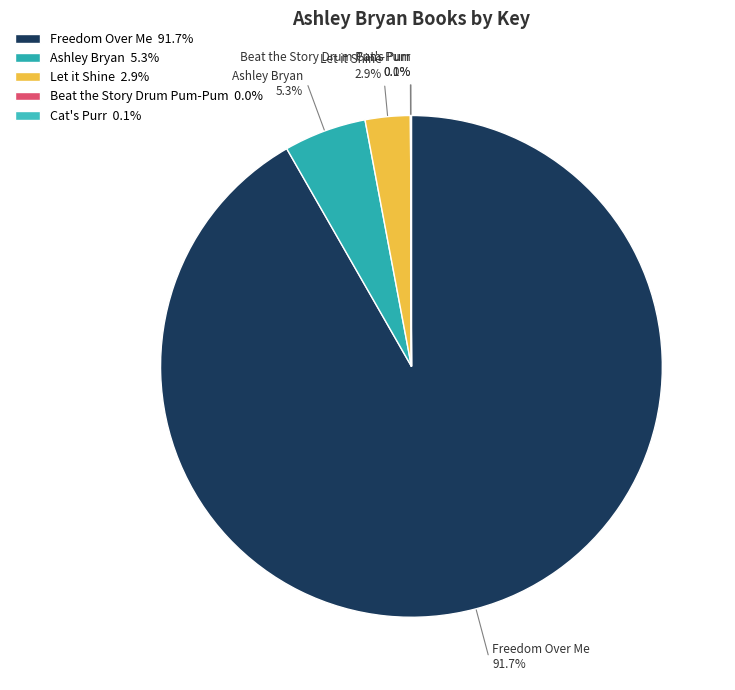

To the nearest percent, what is the difference between the largest and smallest slice percentages?

92%